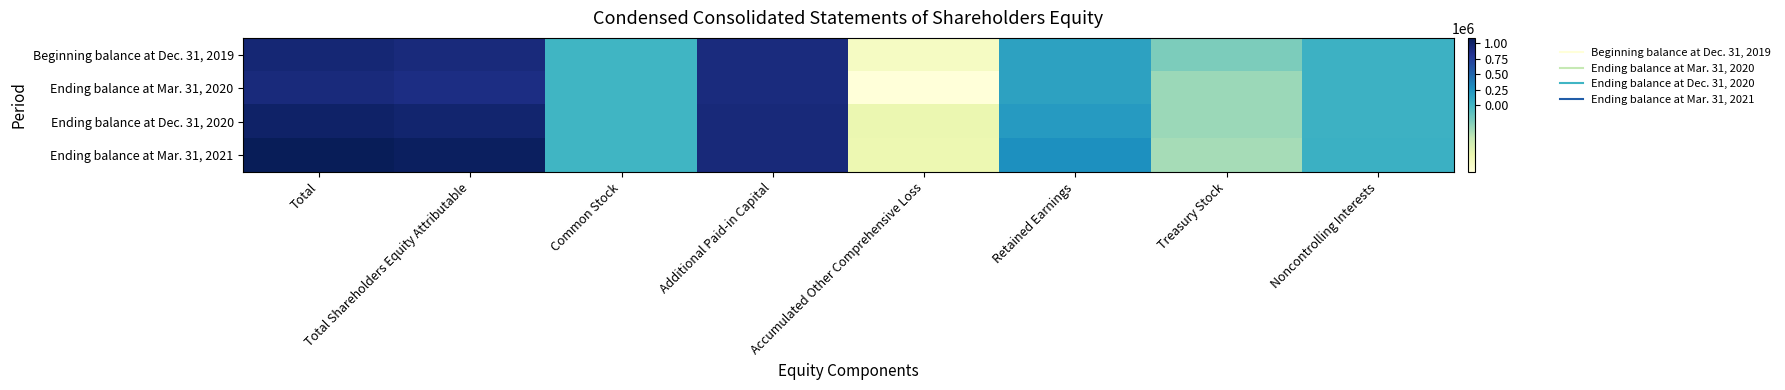

What is the greatest value displayed?

1085980